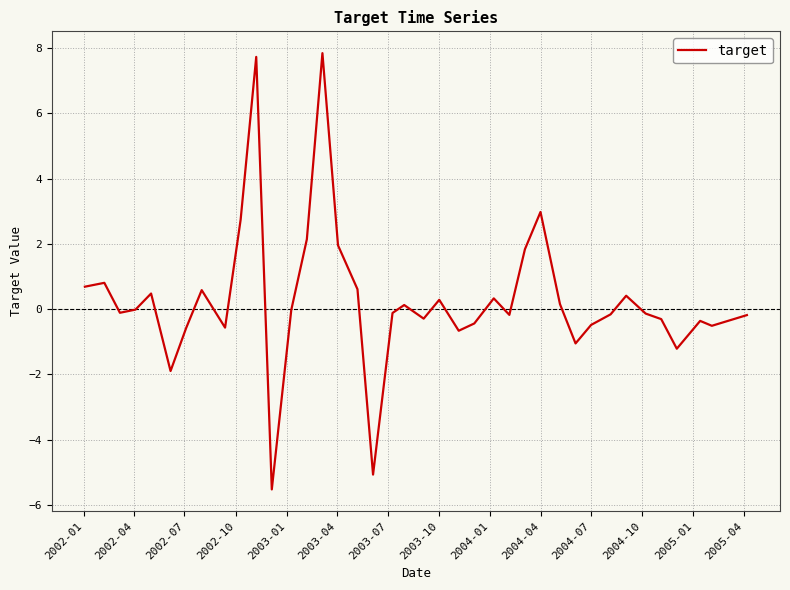

How many interior local peaks (higher than both neighbors) does the data have?

11